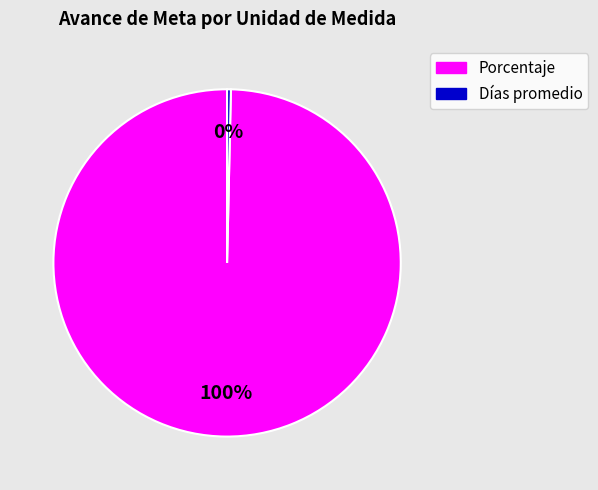

Which has a higher value, Días promedio or Porcentaje?

Porcentaje